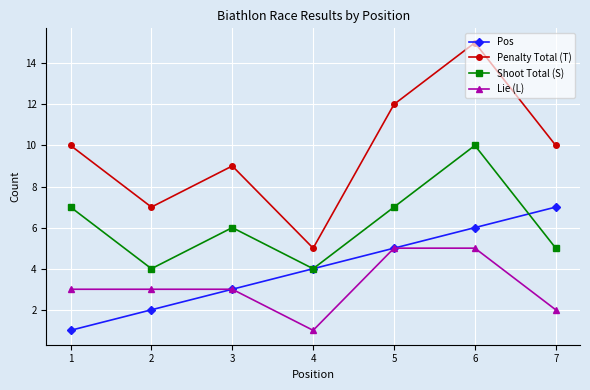

What is the difference between the second highest and minimum values in the Pos series?

5